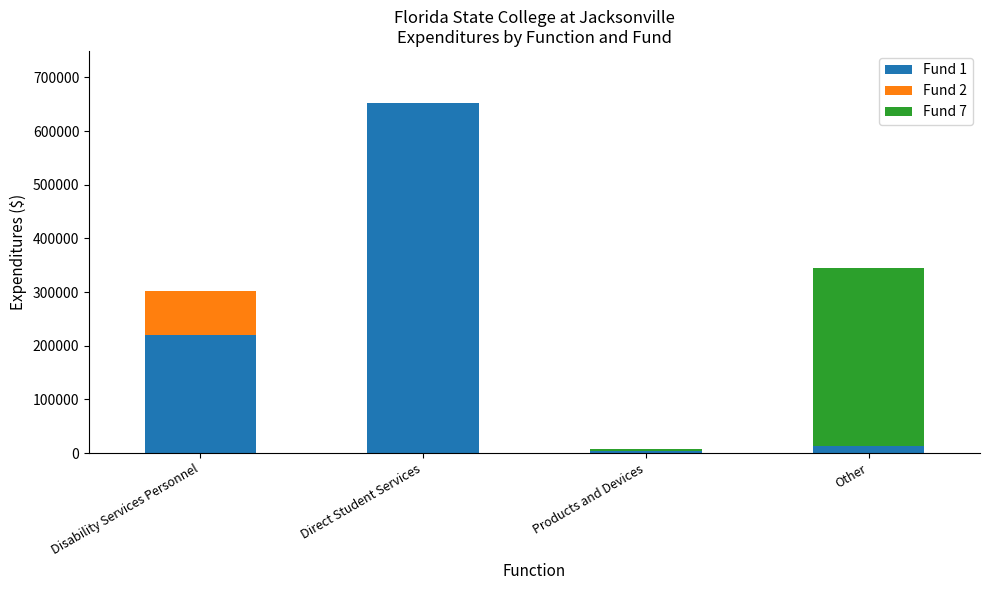

What is the maximum value for Fund 1?

651593.8